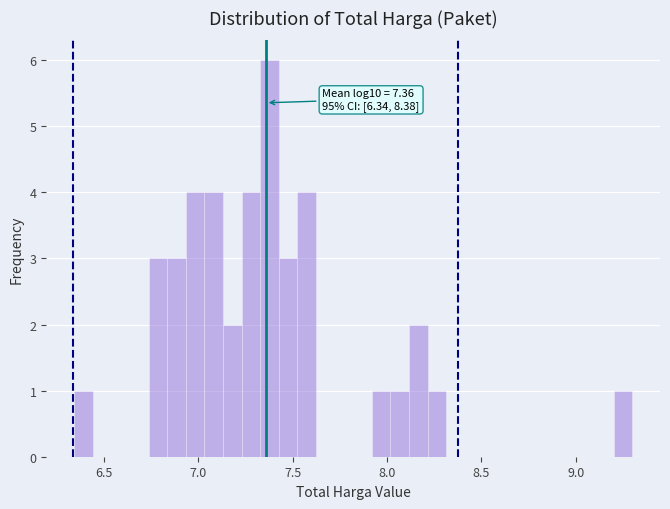

Around what value on the x-axis is the tallest bar? Give the approximate position of its centre, as read against the axis.

7.40